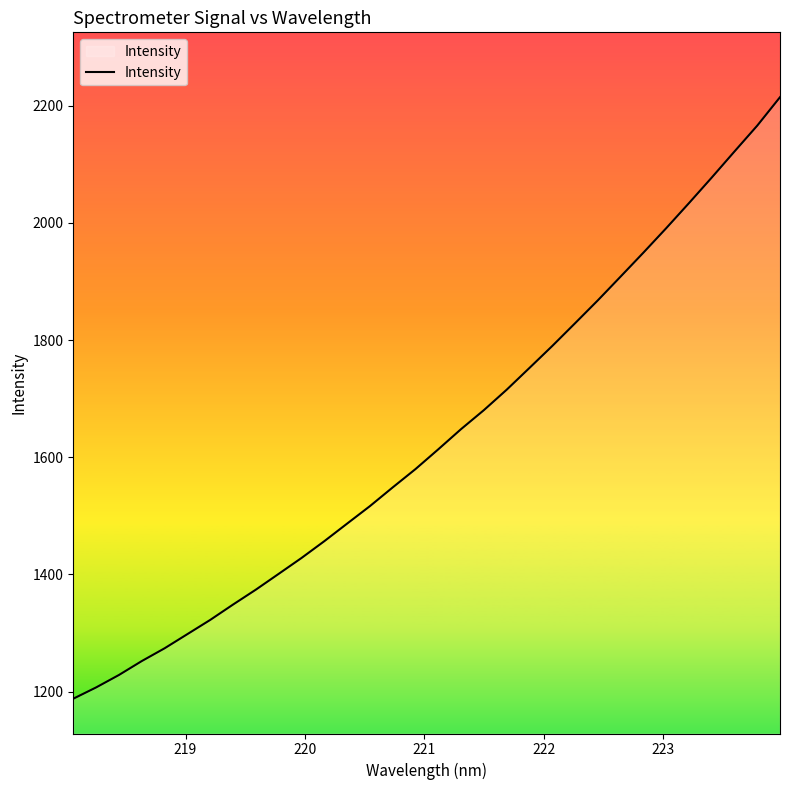

What is the smallest value displayed?

1187.7